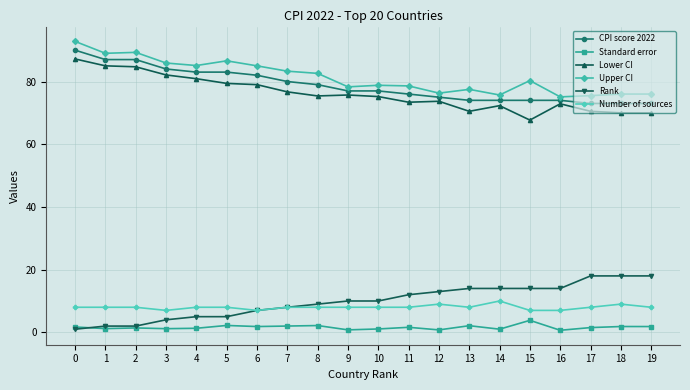

What is the difference between the highest and lowest values at 4?

83.8